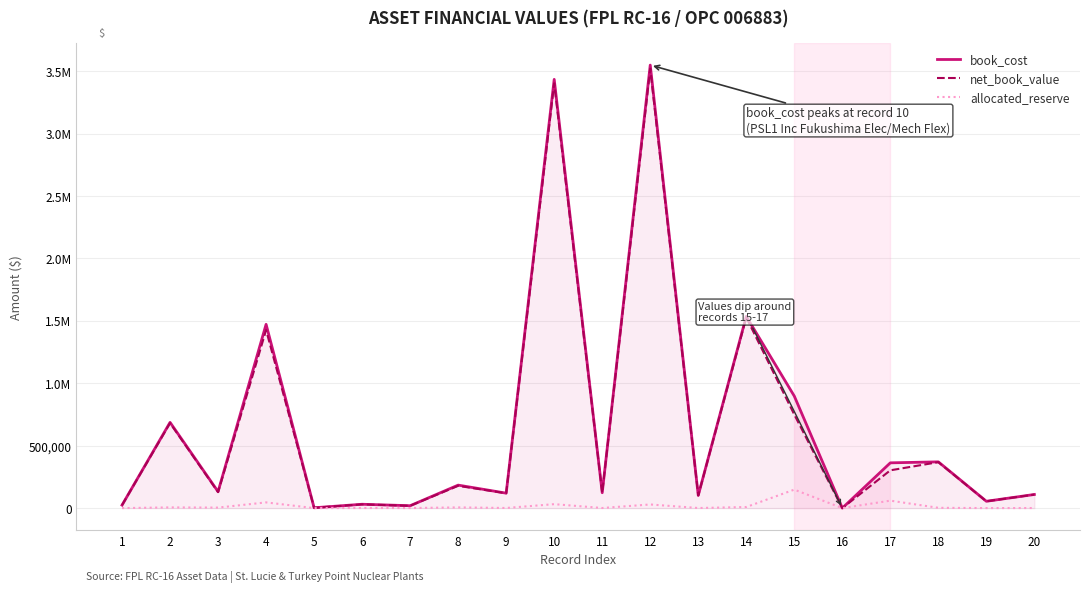

What are all the series names shown in the legend?

book_cost, net_book_value, allocated_reserve